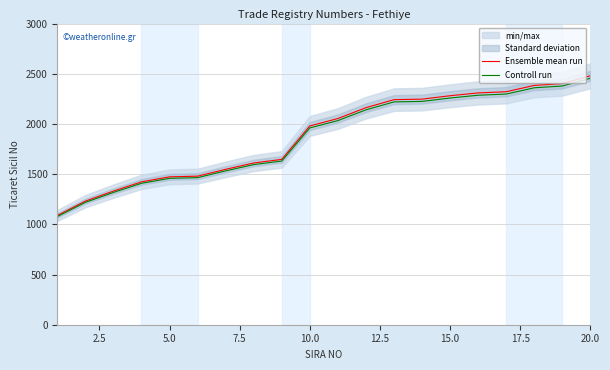

What is the minimum value for Ensemble mean run?

1088.0